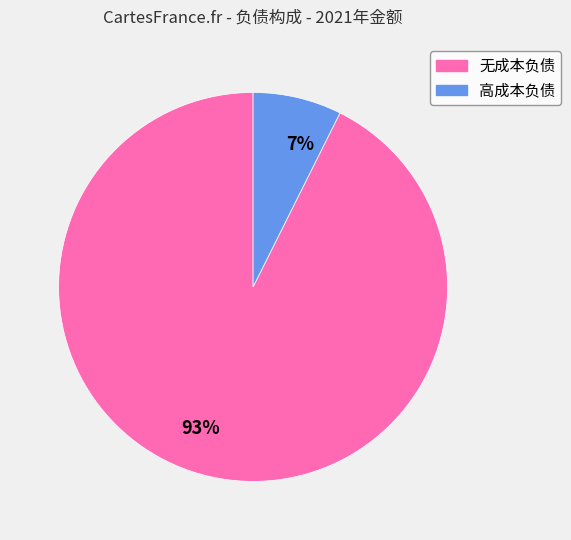

Which category has the biggest portion of the pie?

93%